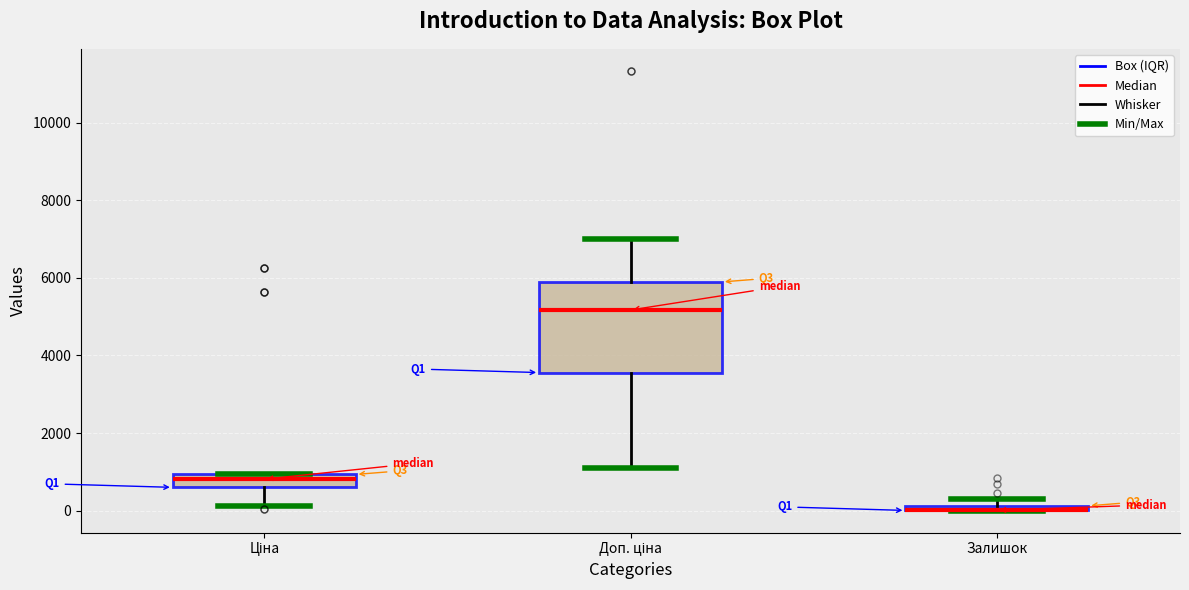

Where is the upper edge of the box for Ціна on the y-axis? The values are not printed on the chart, so give them approximately, as read against the axis.

1000